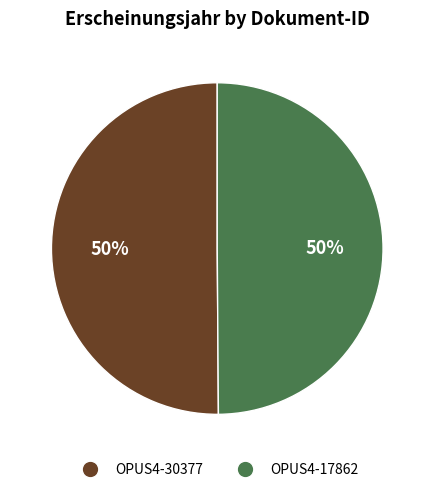

To the nearest percent, what percentage of the pie is OPUS4-30377?

50%